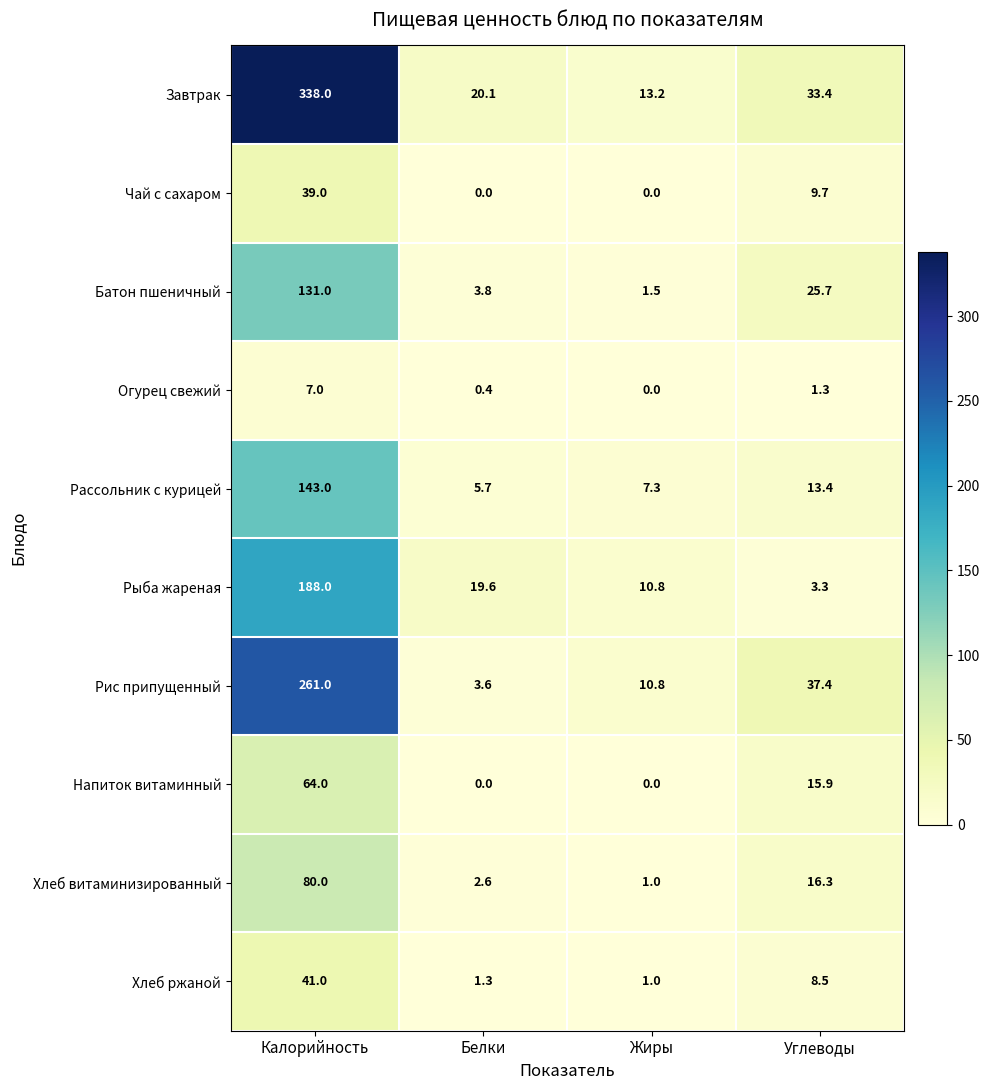

How many data points does each series have?

4